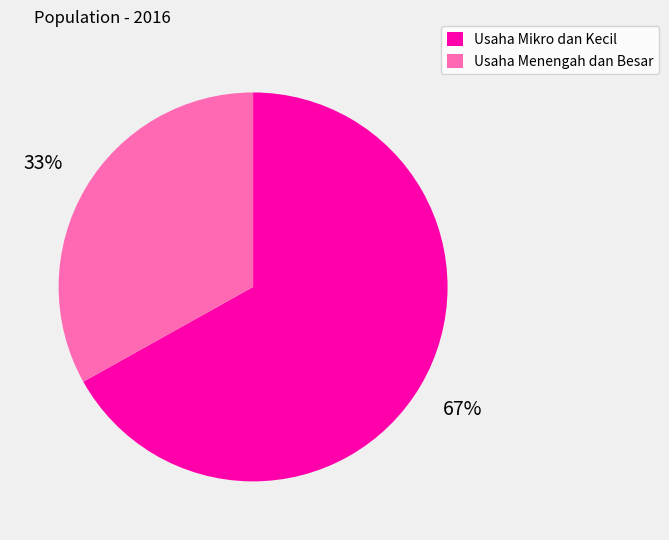

Which category accounts for the majority?

Usaha Mikro dan Kecil